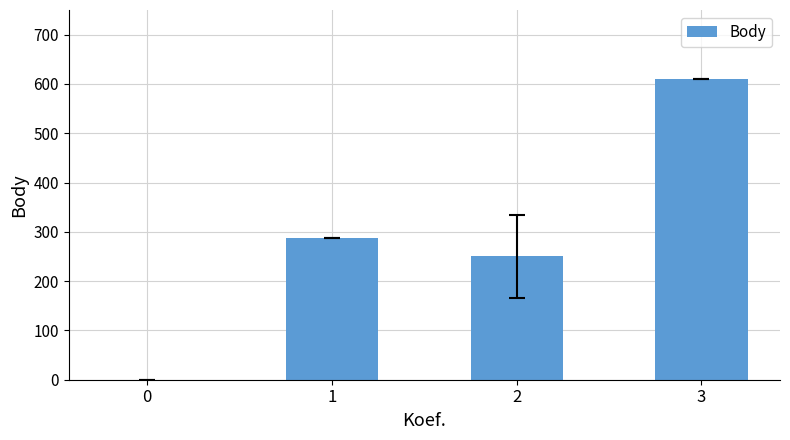

What is the change in value from 2 to 3?

+360.5